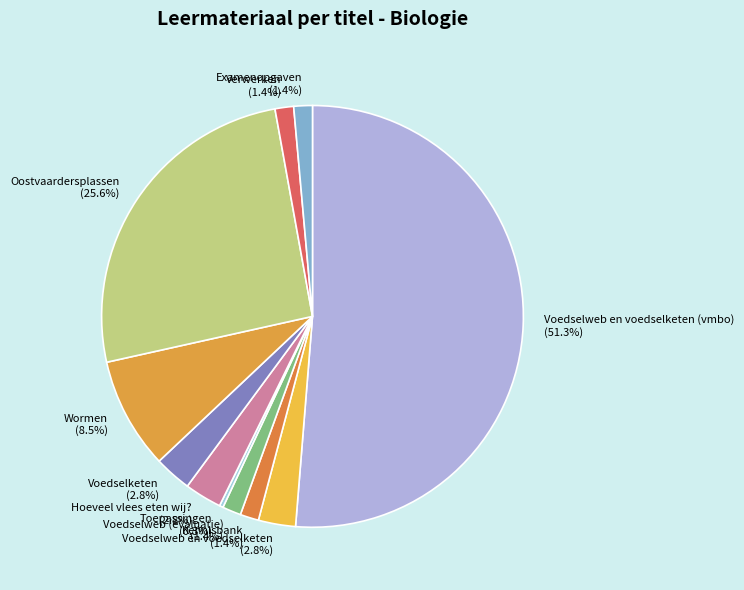

How much of the chart is everything except Hoeveel vlees eten wij? (2.8%)?

97.2%